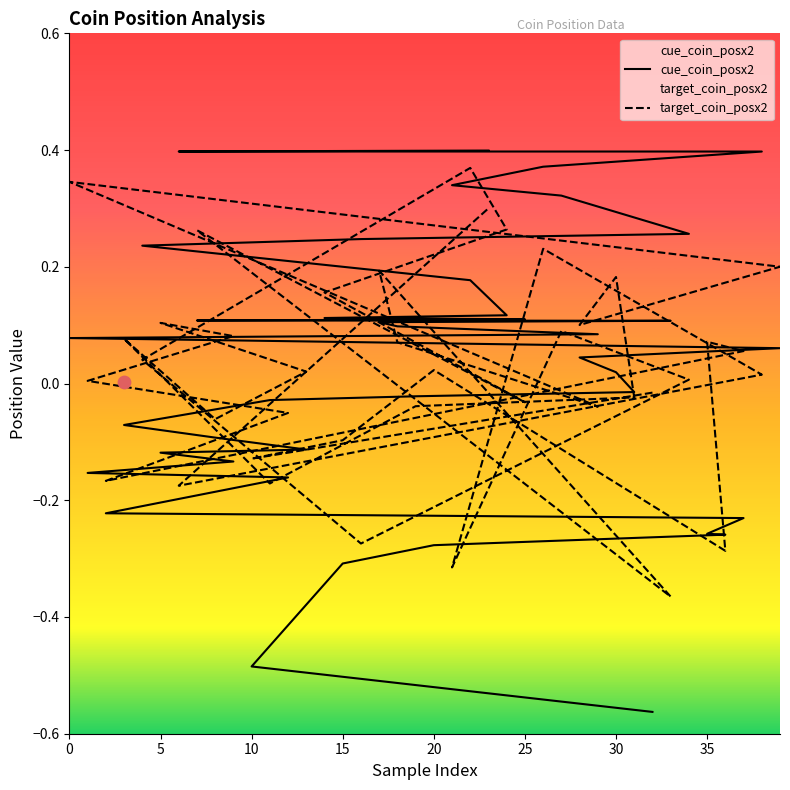

Is the value of cue_coin_posx2 at 9 greater than the value of target_coin_posx2 at 39?

No